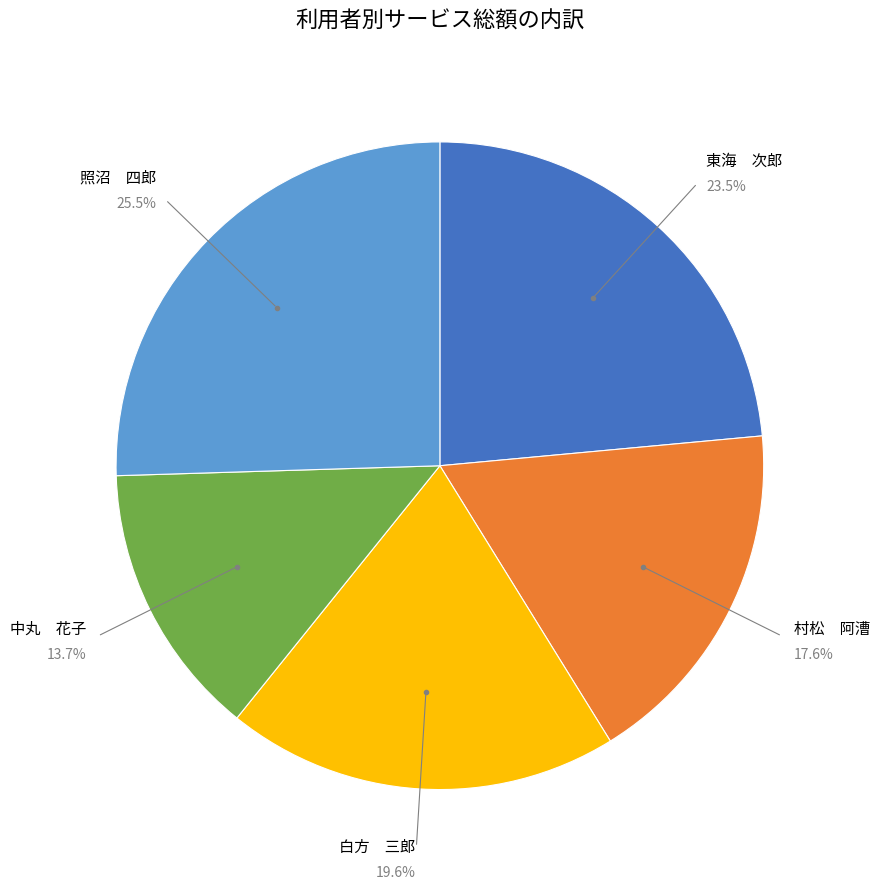

Is there a majority slice in this chart?

No